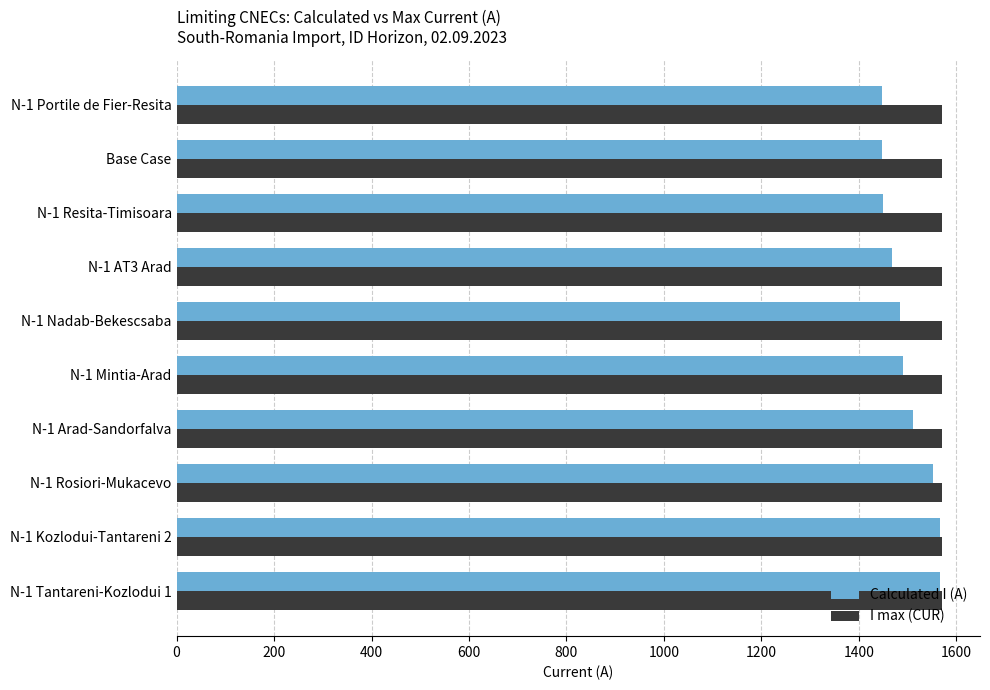

Rank the series by their average value, from lowest to highest.

Calculated I (A), I max (CUR)